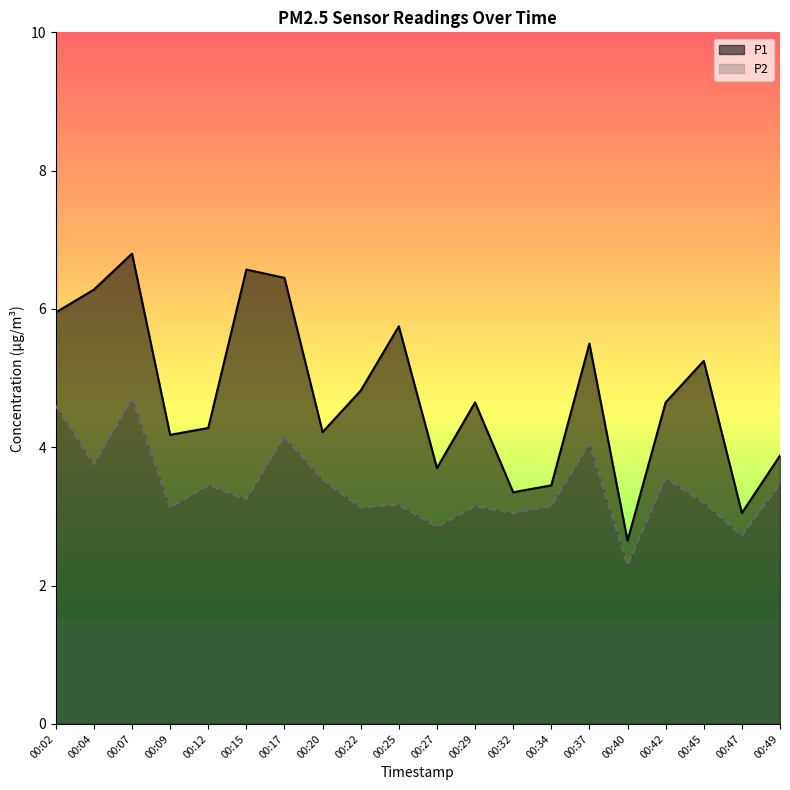

Between 00:09 and 00:49, which series saw the biggest shift?

P2